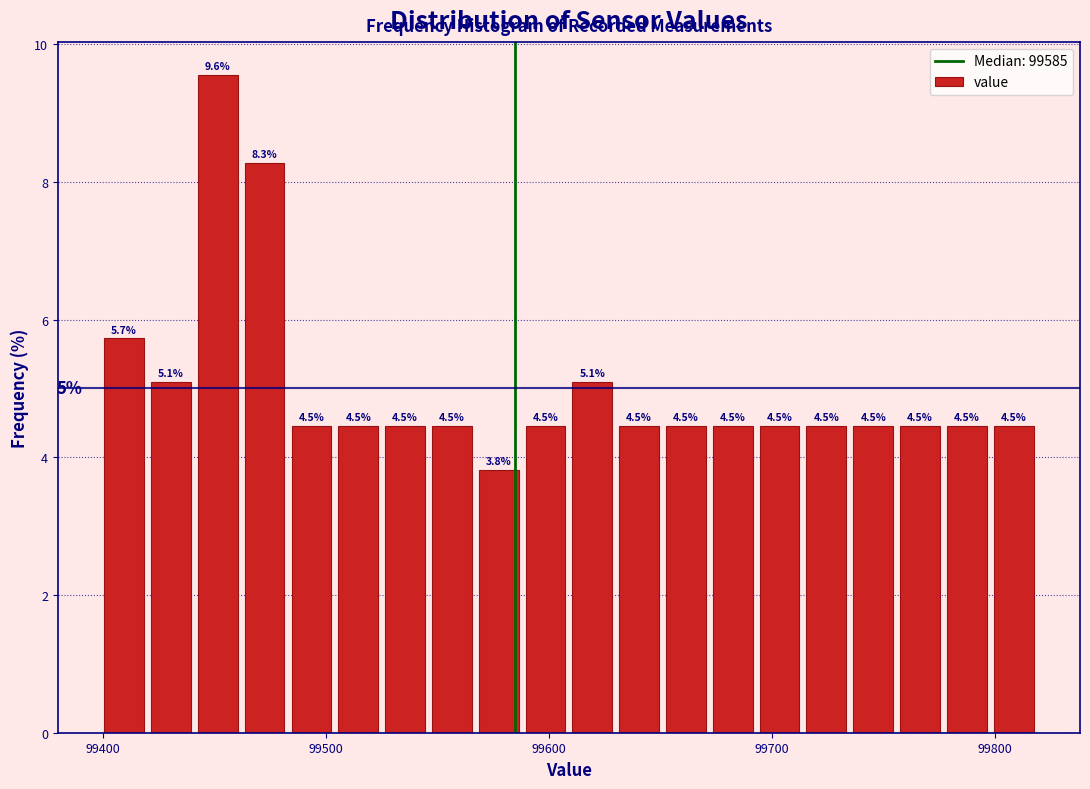

Around what value on the x-axis is the tallest bar? Give the approximate position of its centre, as read against the axis.

99450